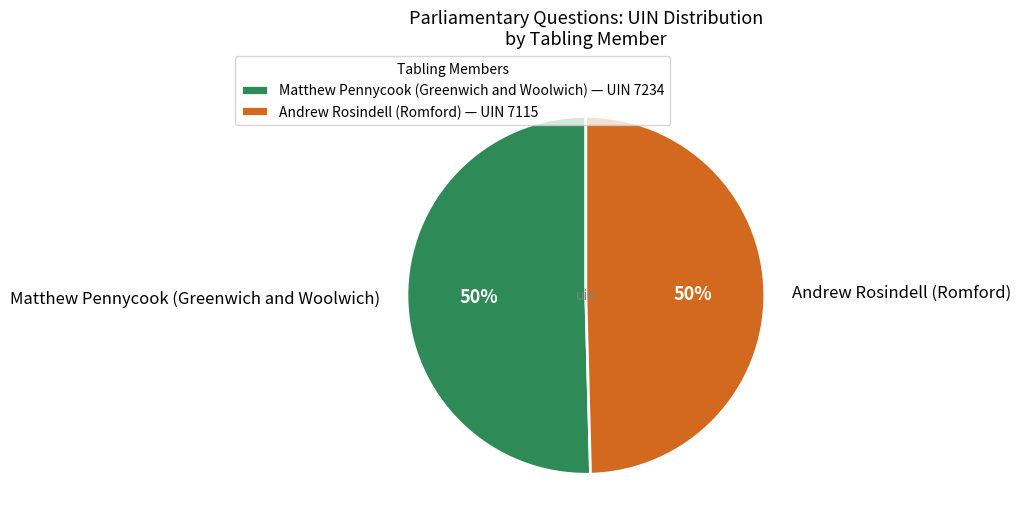

To the nearest percent, what portion does Andrew Rosindell (Romford) represent?

50%